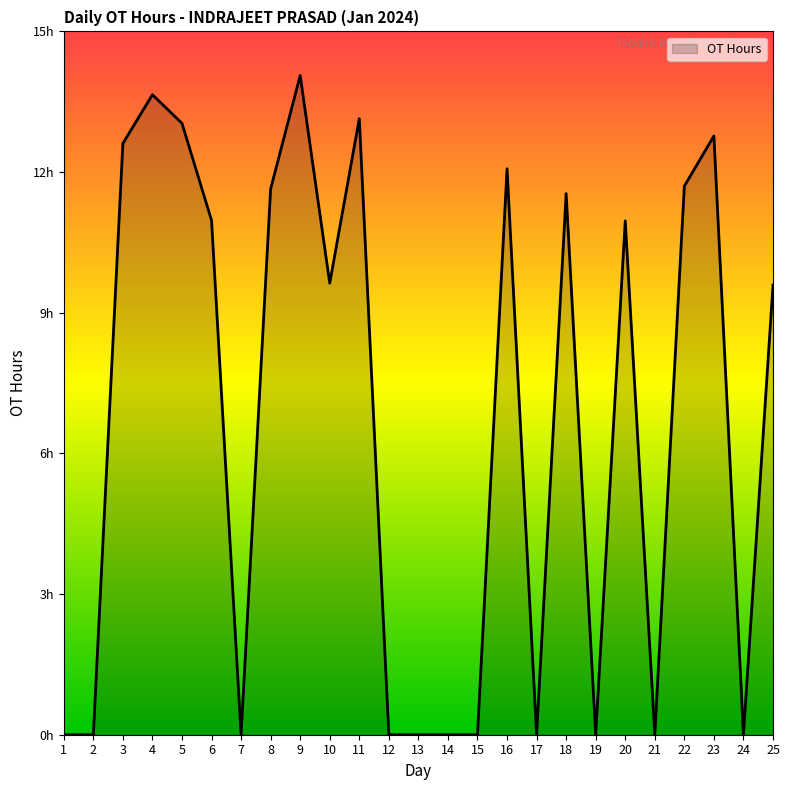

Where is the first local maximum?

4